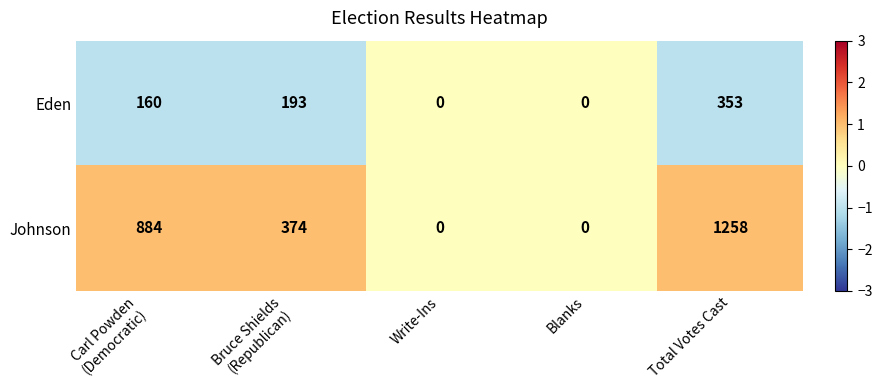

Which series changed the most between Carl Powden
(Democratic) and Write-Ins?

Johnson